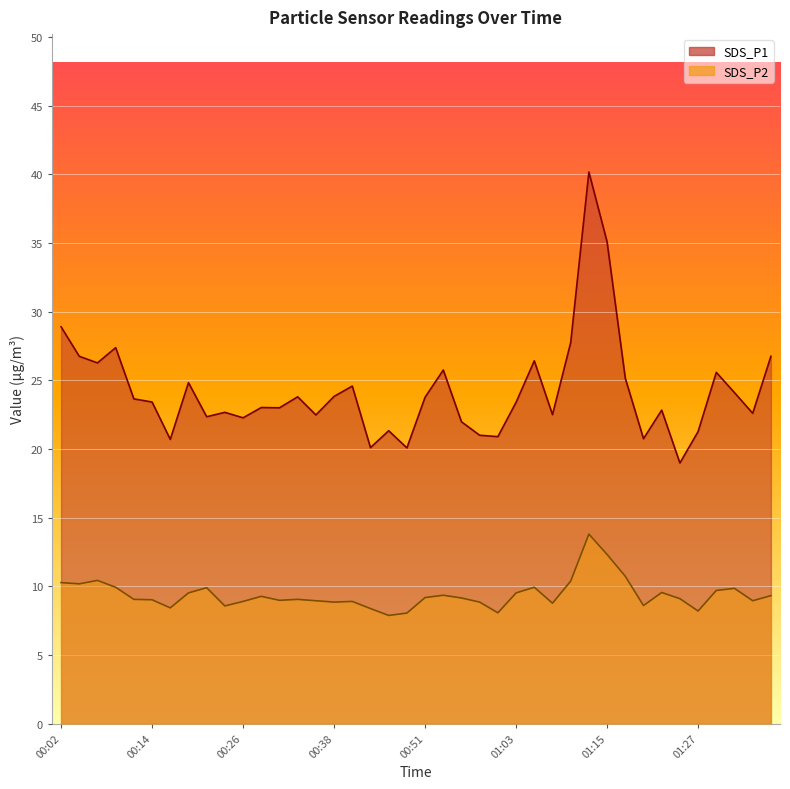

How many lines are shown in the chart?

2